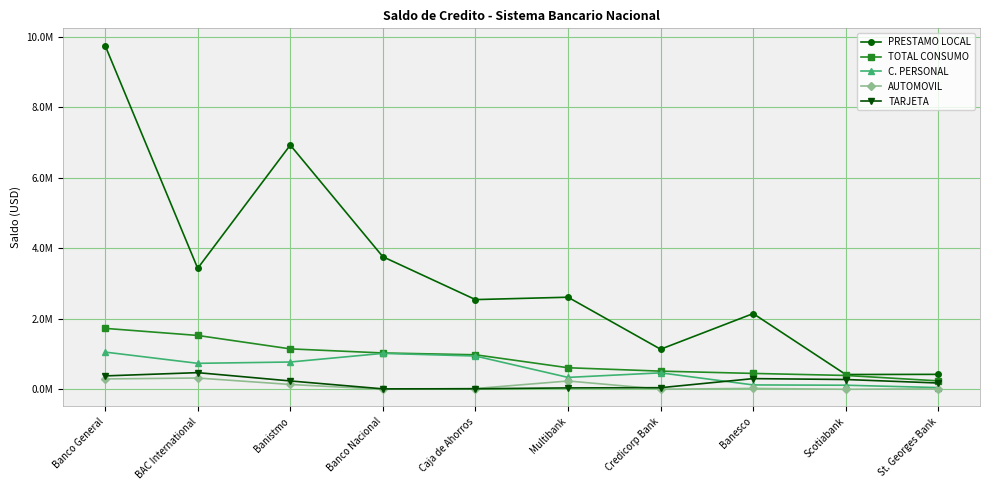

The value of TARJETA at Banco Nacional is 2369.1. True or false?

False